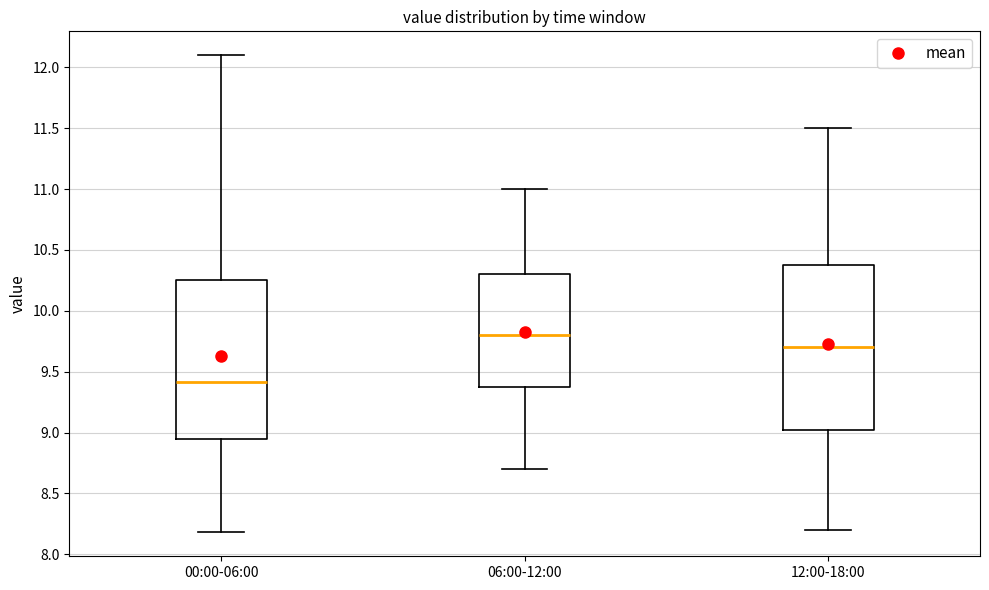

Reading left to right, read every box against the y-axis: the position of its median line, the range the box covers, and the ends of its whiskers. The values are not printed on the chart, so give them approximately, as read against the axis.

00:00-06:00: median 9.40, box 8.95 to 10.25, whiskers 8.20 to 12.10
06:00-12:00: median 9.80, box 9.40 to 10.30, whiskers 8.70 to 11.00
12:00-18:00: median 9.70, box 9.05 to 10.40, whiskers 8.20 to 11.50